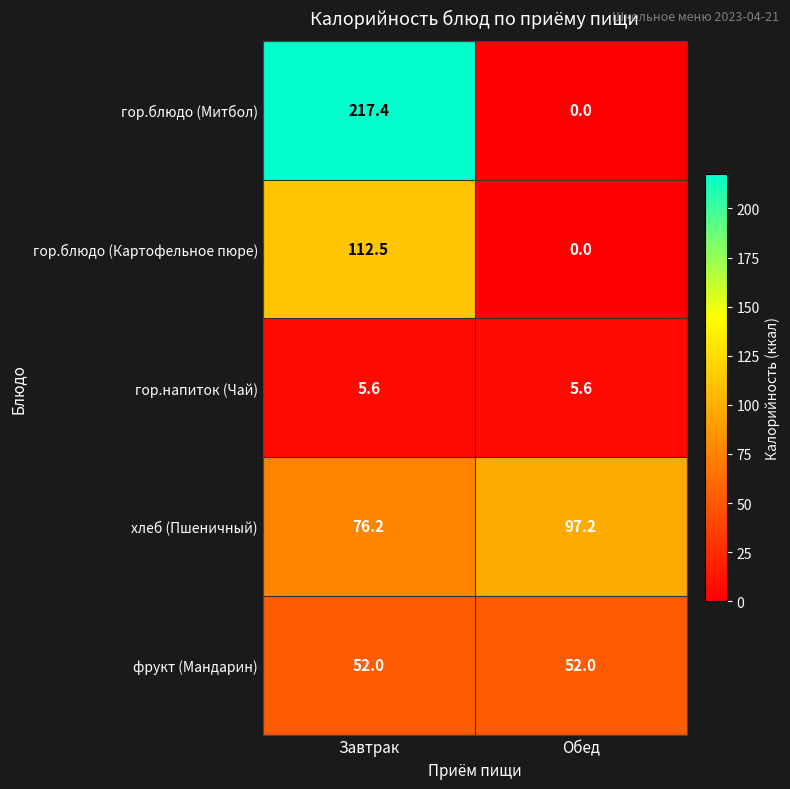

The гор.блюдо (Митбол) series shows 0.0 at Обед. True or false?

True